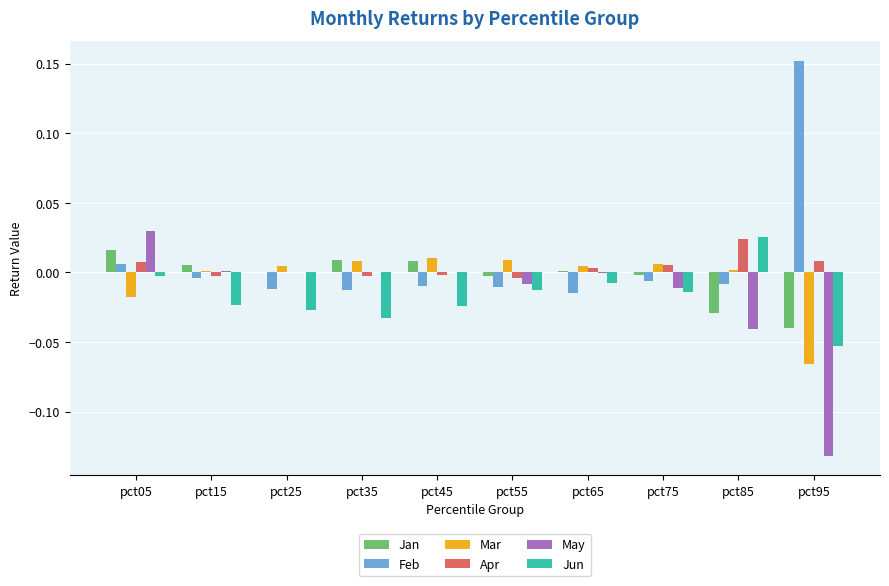

True or false: Apr has a value of -0.0 at pct15.

True